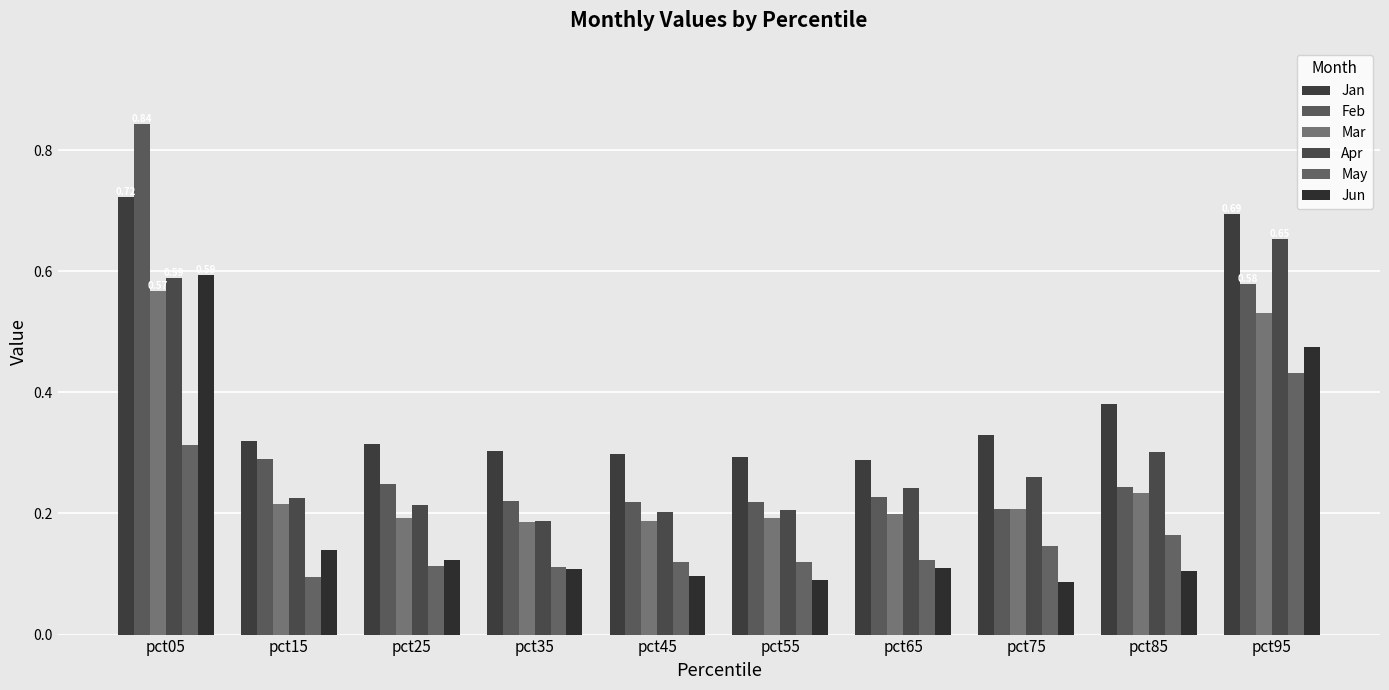

Where is Jun nearest to the value 0?

pct75